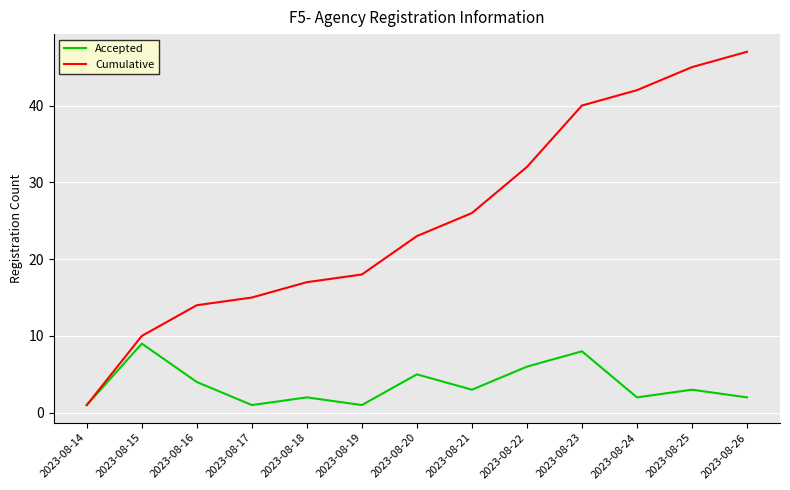

Rank the series by their average value, from highest to lowest.

Cumulative, Accepted